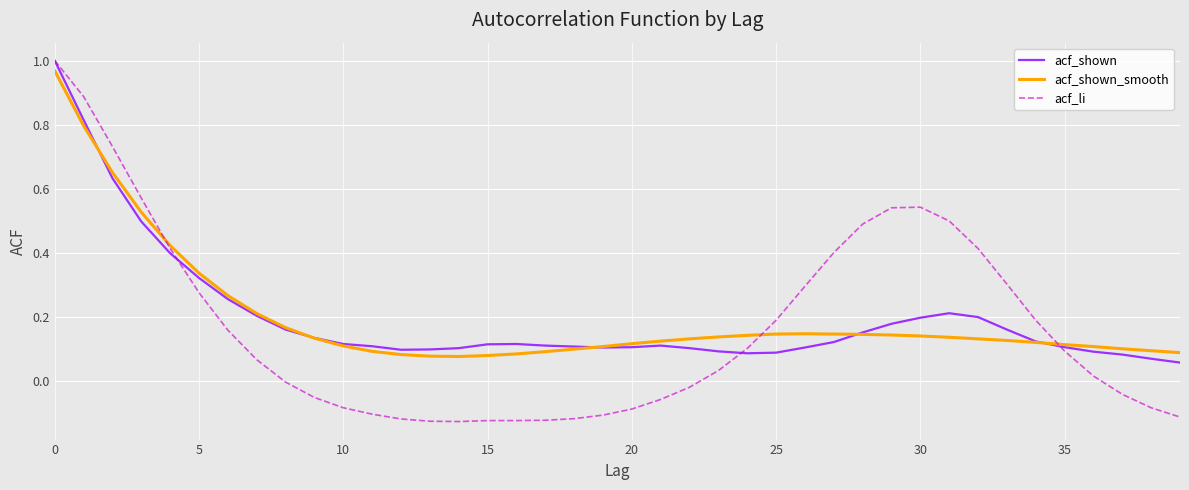

Which series has the widest spread of values?

acf_li